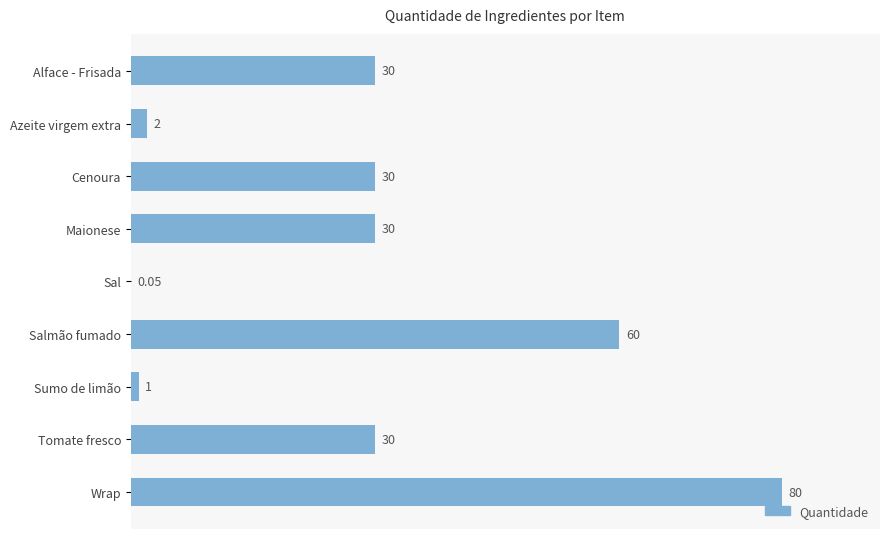

Between Maionese and Wrap, which is larger?

Wrap